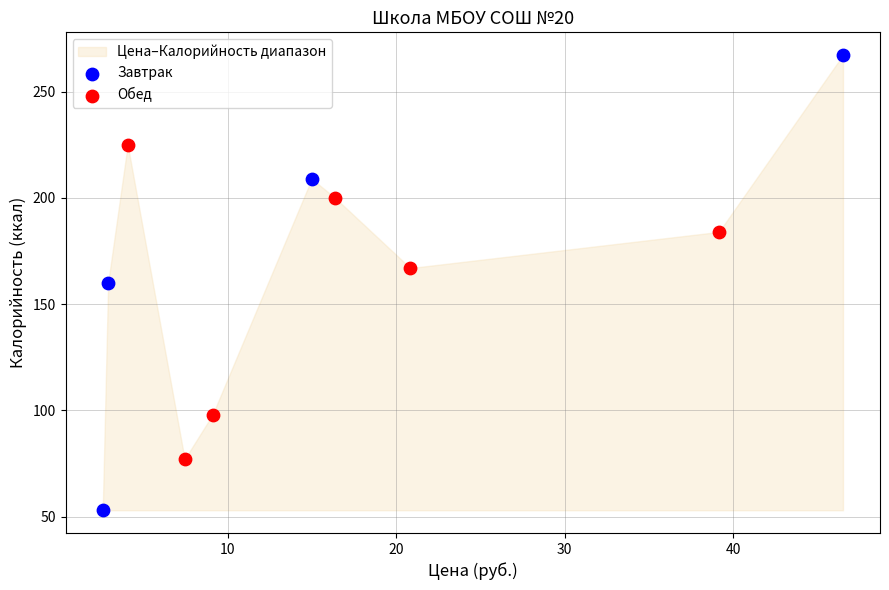

Which series contains the lowest Y value?

Завтрак